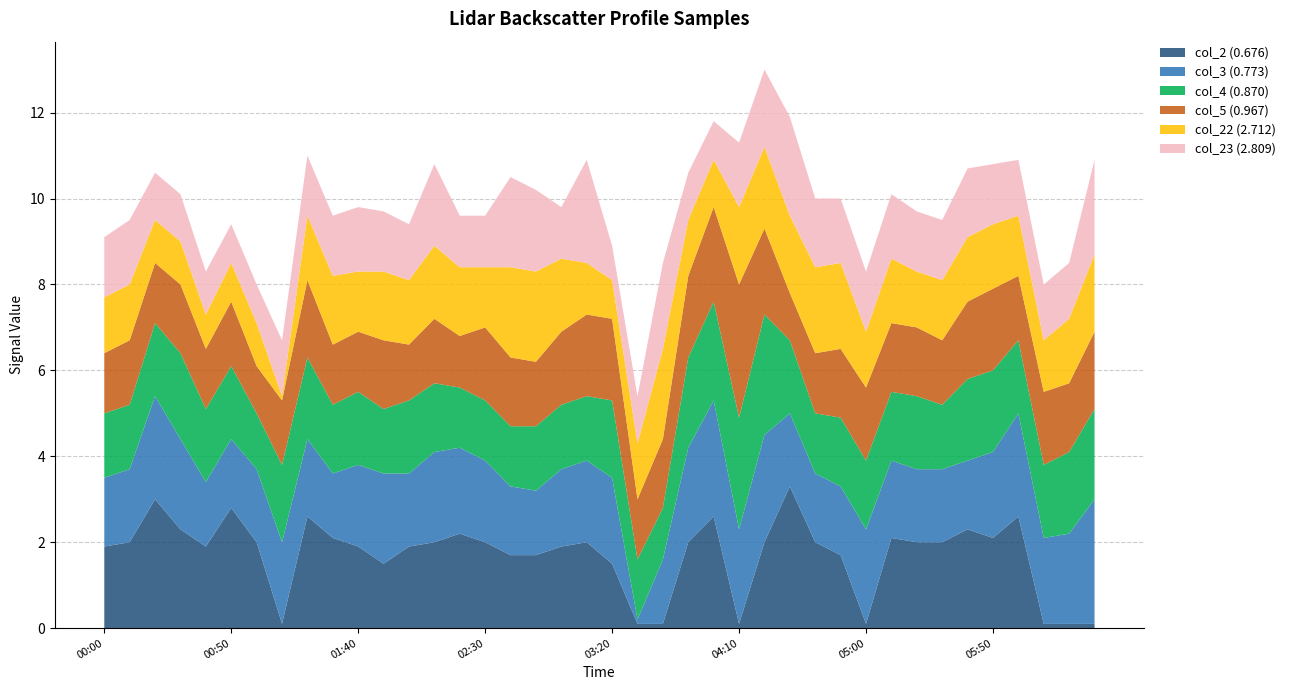

Reading right to left, list all the values displayed in this chart.

col_2 (0.676): 0.0	0.0	0.0	2.6	2.1	2.3	2.0	2.0	2.1	0.0	1.7	2.0	3.3	2.0	0.0	2.6	2.0	0.0	0.0	1.5	2.0	1.9	1.7	1.7	2.0	2.2	2.0	1.9	1.5	1.9	2.1	2.6	0.0	2.0	2.8	1.9	2.3	3.0	2.0	1.9
col_3 (0.773): 2.9	2.1	2.0	2.4	2.0	1.6	1.7	1.7	1.8	2.2	1.6	1.6	1.7	2.5	2.2	2.7	2.2	1.5	0.0	2.0	1.9	1.8	1.5	1.6	1.9	2.0	2.1	1.7	2.1	1.9	1.5	1.8	1.9	1.7	1.6	1.5	2.1	2.4	1.7	1.6
col_4 (0.870): 2.1	1.9	1.7	1.7	1.9	1.9	1.5	1.7	1.6	1.6	1.6	1.4	1.7	2.8	2.6	2.3	2.1	1.2	1.4	1.8	1.5	1.5	1.5	1.4	1.4	1.4	1.6	1.7	1.5	1.7	1.6	1.9	1.8	1.3	1.7	1.7	2.0	1.7	1.5	1.5
col_5 (0.967): 1.8	1.6	1.7	1.5	1.9	1.8	1.5	1.6	1.6	1.7	1.6	1.4	1.1	2.0	3.1	2.2	1.9	1.6	1.4	1.9	1.9	1.7	1.5	1.6	1.7	1.2	1.5	1.3	1.6	1.4	1.4	1.8	1.5	1.1	1.5	1.4	1.6	1.4	1.5	1.4
col_22 (2.712): 1.8	1.5	1.2	1.4	1.5	1.5	1.4	1.3	1.5	1.3	2.0	2.0	1.8	1.9	1.8	1.1	1.3	2.1	1.3	0.9	1.2	1.7	2.1	2.1	1.4	1.6	1.7	1.5	1.6	1.4	1.6	1.5	0.0	1.0	0.9	0.8	1.0	1.0	1.3	1.3
col_23 (2.809): 2.2	1.3	1.3	1.3	1.4	1.6	1.4	1.4	1.5	1.4	1.5	1.6	2.3	1.8	1.5	0.9	1.1	2.0	1.1	0.8	2.4	1.2	1.9	2.1	1.2	1.2	1.9	1.3	1.4	1.5	1.4	1.4	1.3	0.9	0.9	1.0	1.1	1.1	1.5	1.4